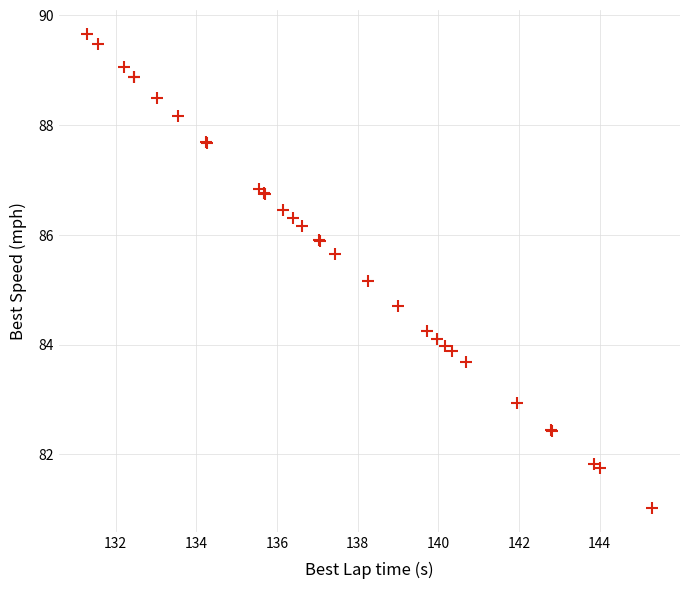

What Y value in the scatter plot is closest to 85?

85.2